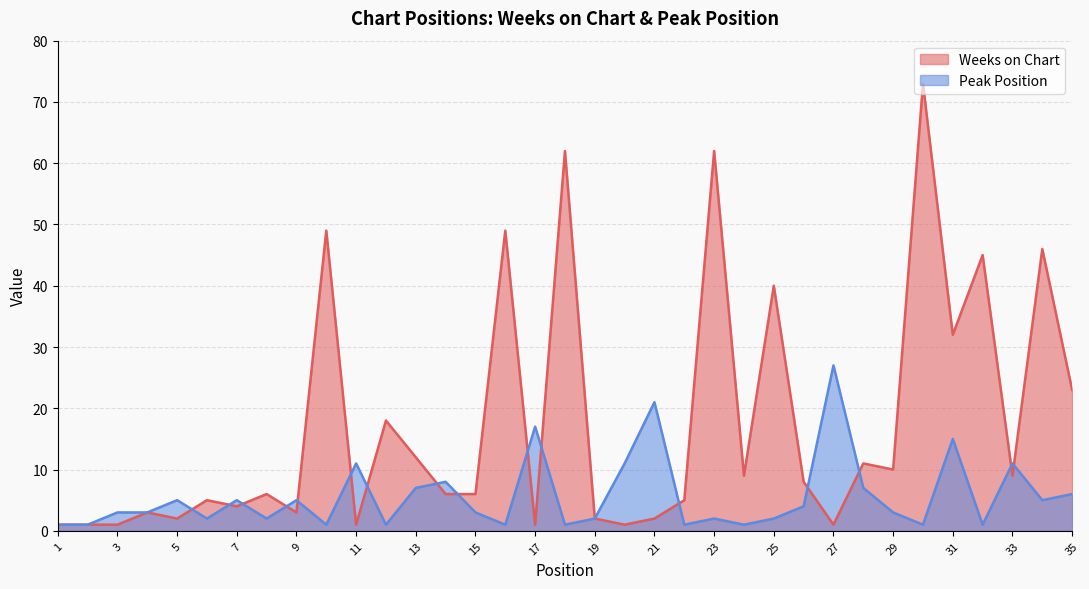

Is it true that Peak Position equals 2 at 8?

True